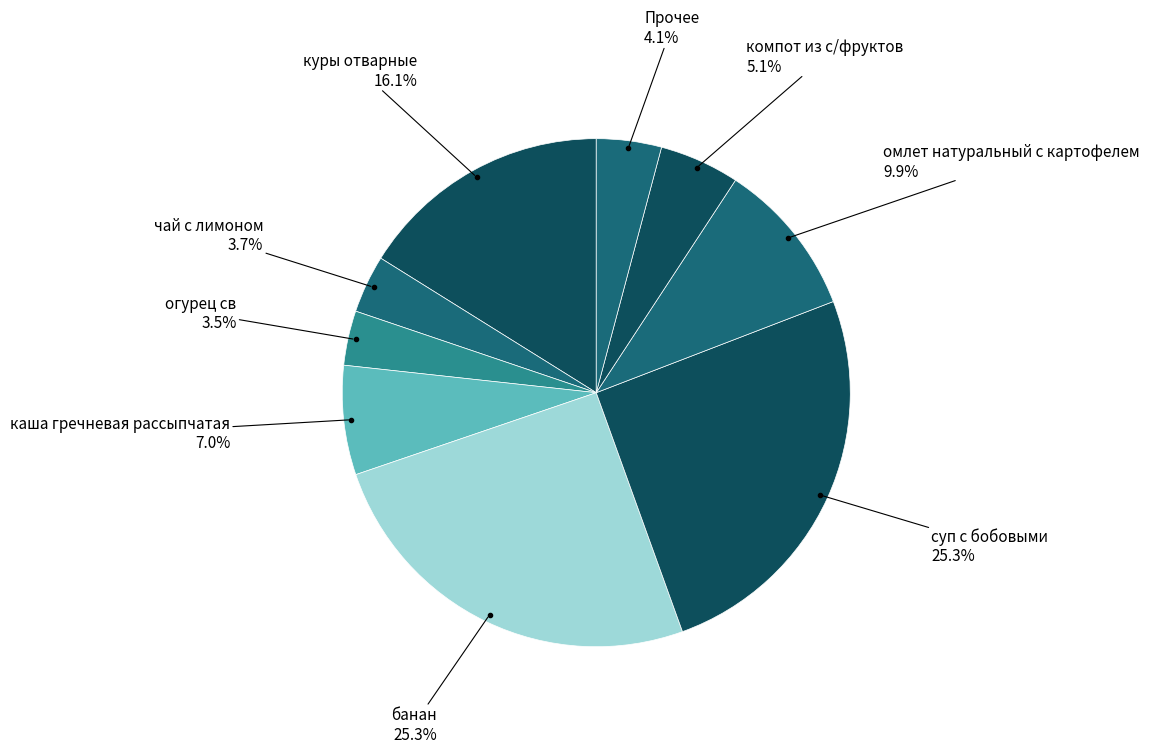

How many segments does this pie chart have?

9